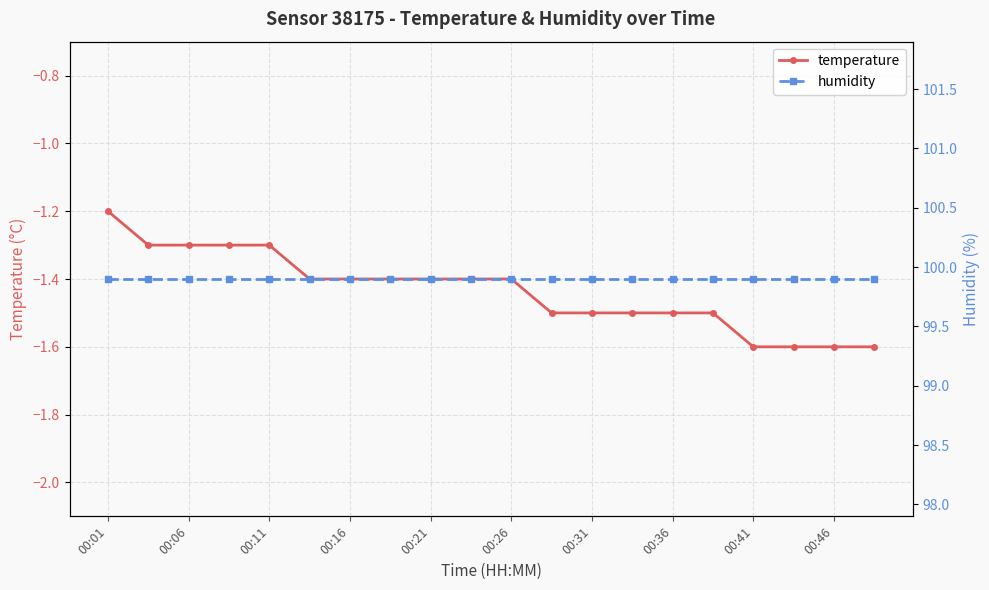

True or false: temperature and humidity intersect in this chart.

False